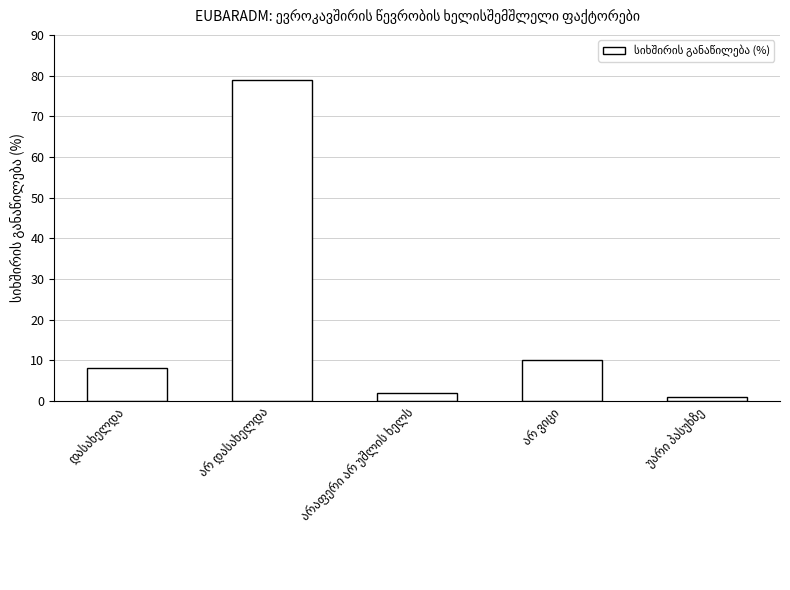

What is the maximum value shown in the chart?

79